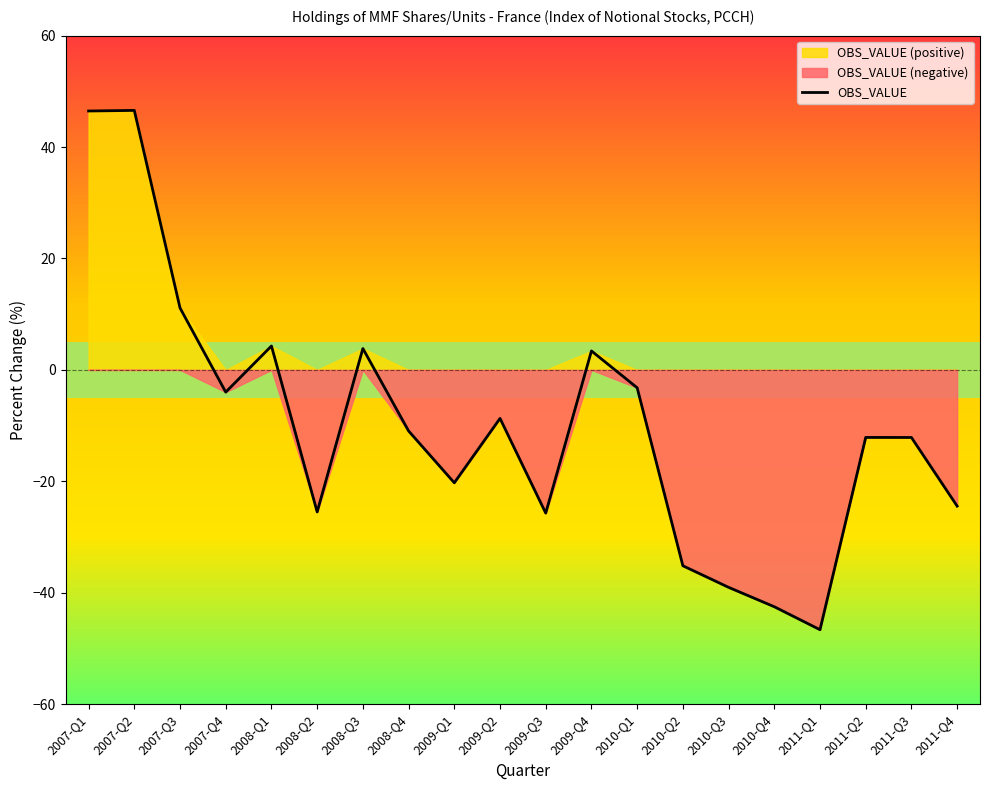

The value at 2008-Q2 is -14.9. True or false?

False